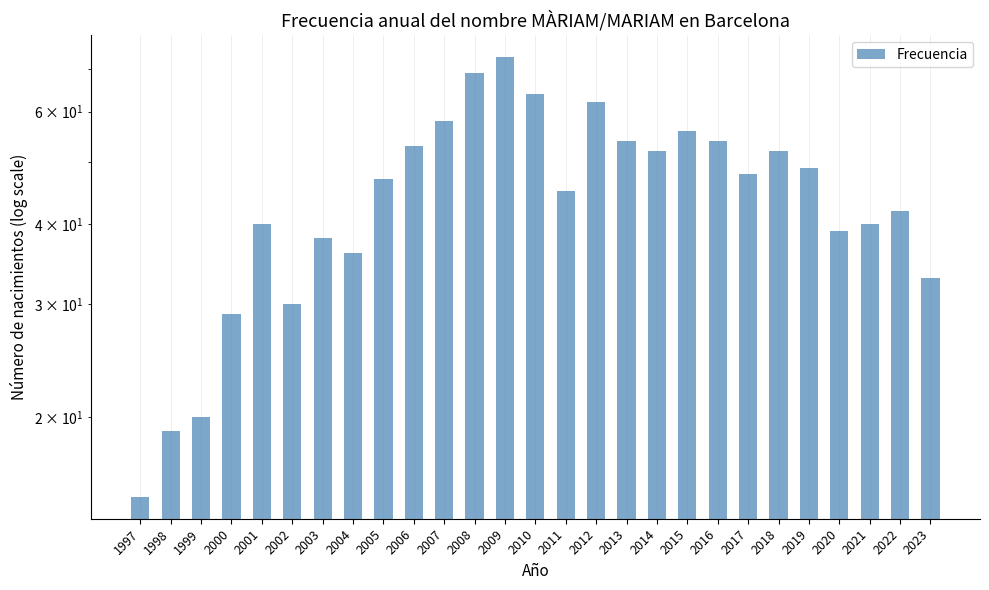

True or false: the data shows 15 at 1997.

True